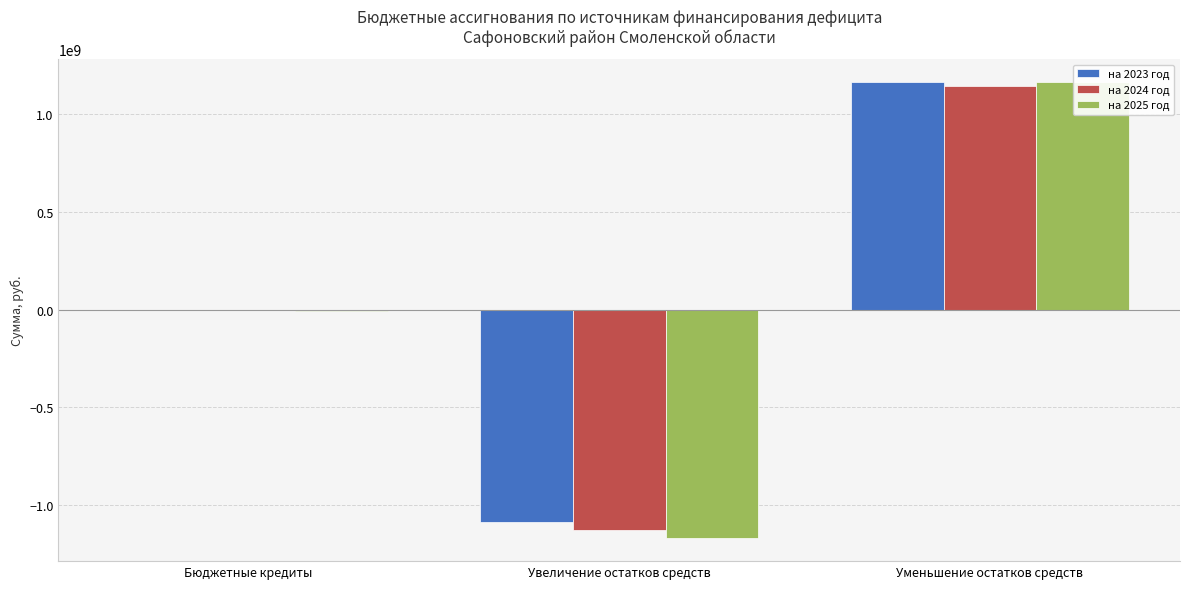

Which series has the largest total across all categories?

на 2023 год